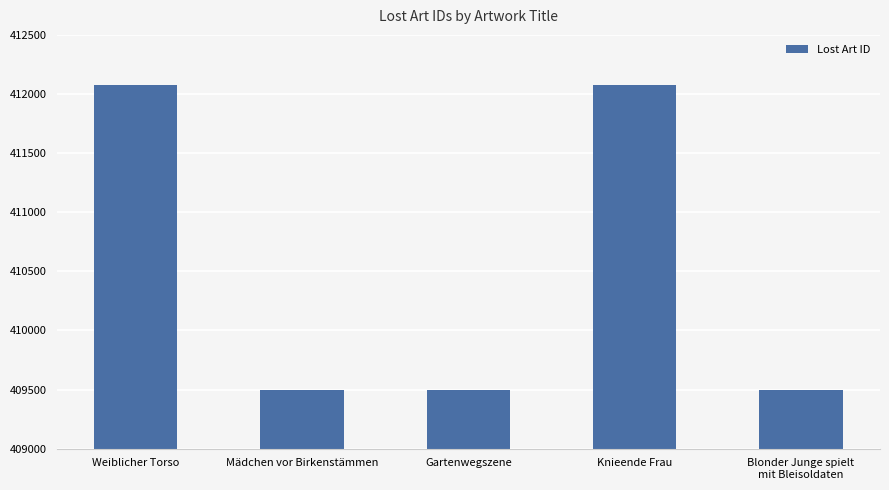

What is the maximum value shown in the chart?

412075